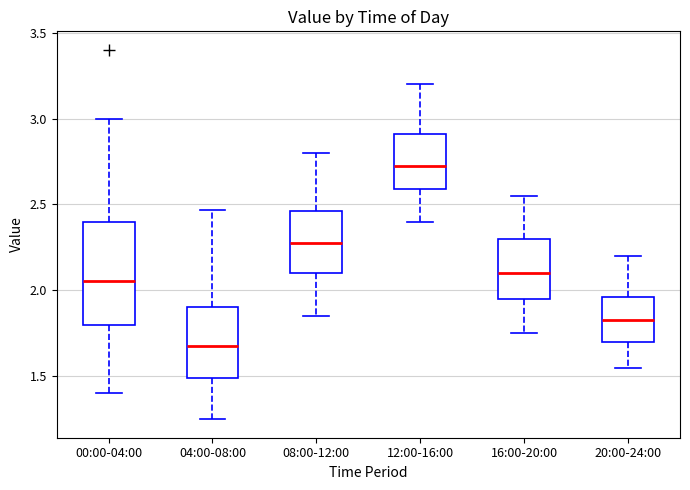

Where is the lower edge of the box for 16:00-20:00 on the y-axis? The values are not printed on the chart, so give them approximately, as read against the axis.

1.95